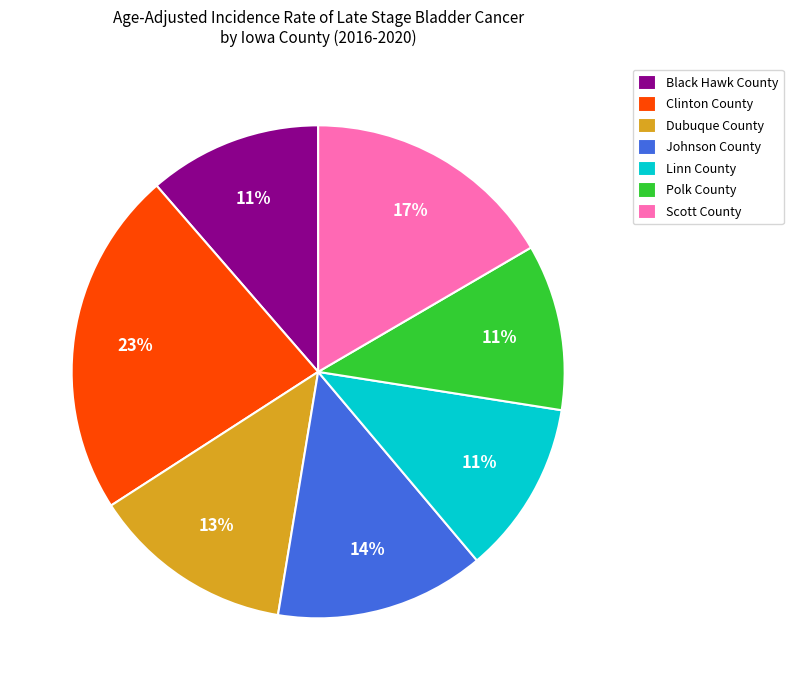

To the nearest percent, what percentage of the pie is Dubuque County?

13%